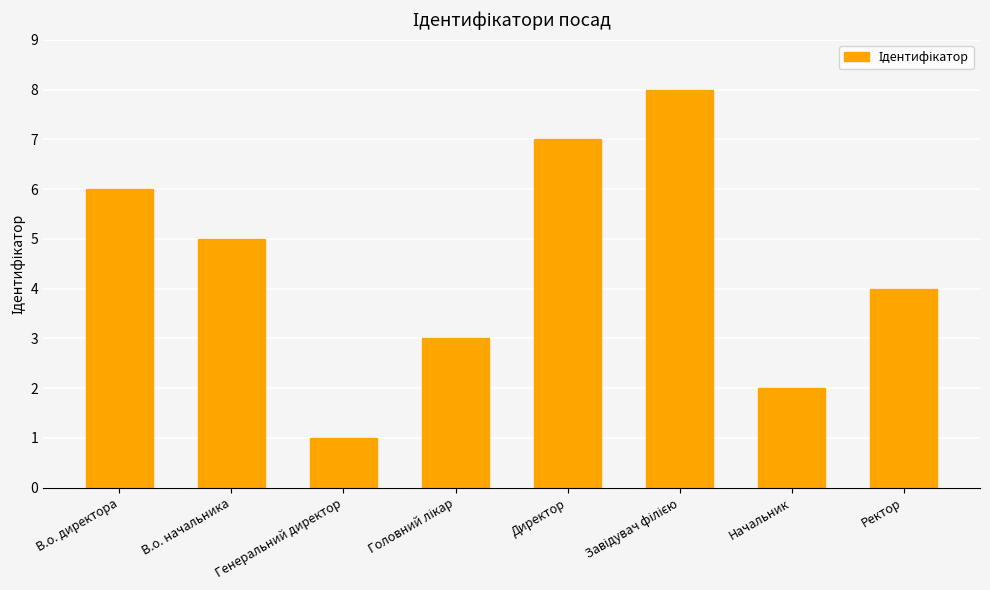

Which has a higher value, Начальник or Директор?

Директор